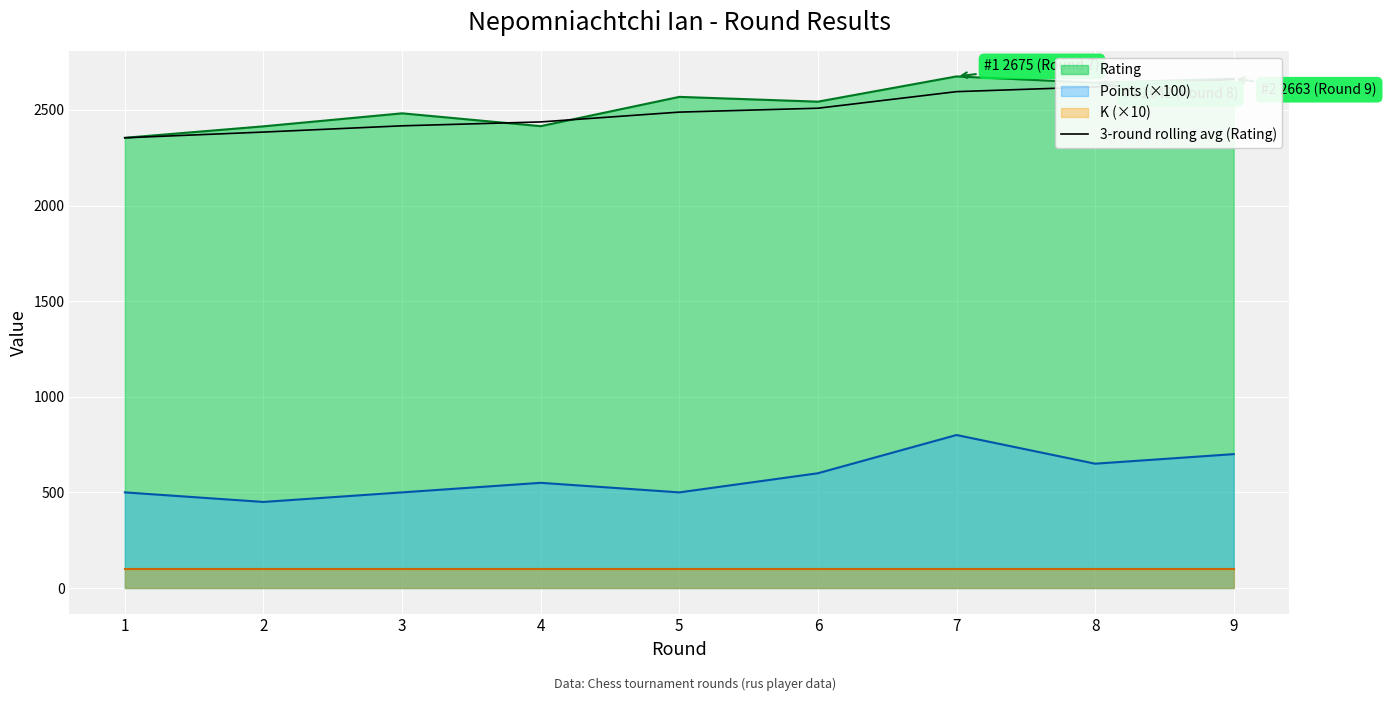

Read the value at 4.

2437.0